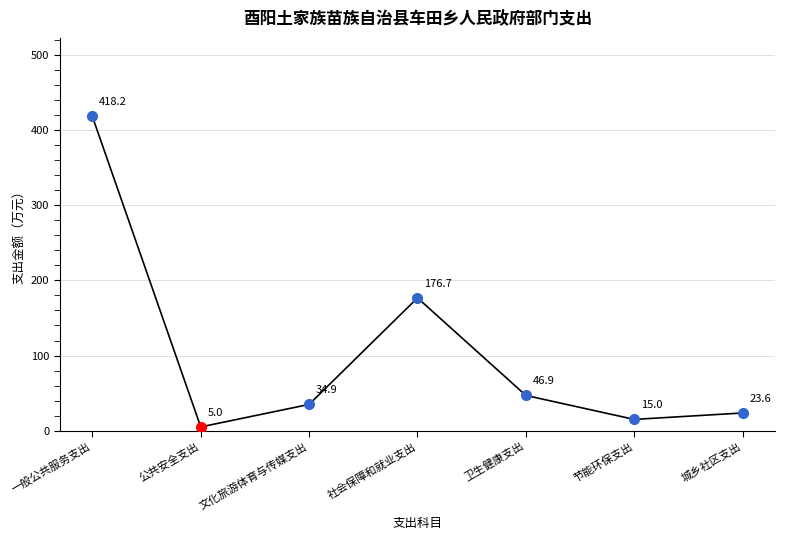

Which has a higher value, 卫生健康支出 or 节能环保支出?

卫生健康支出